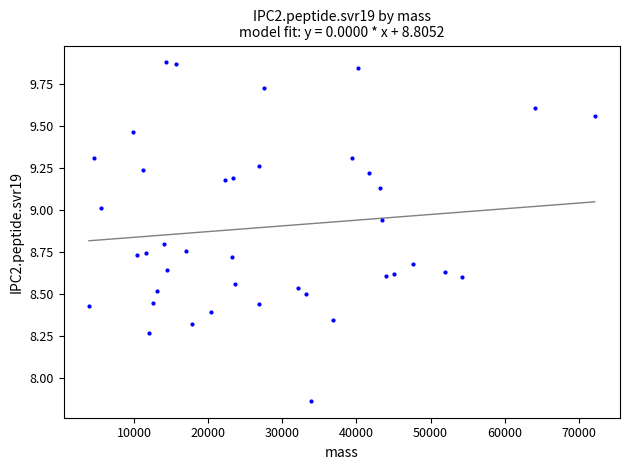

What is the range of Y values (max minus min)?

2.0